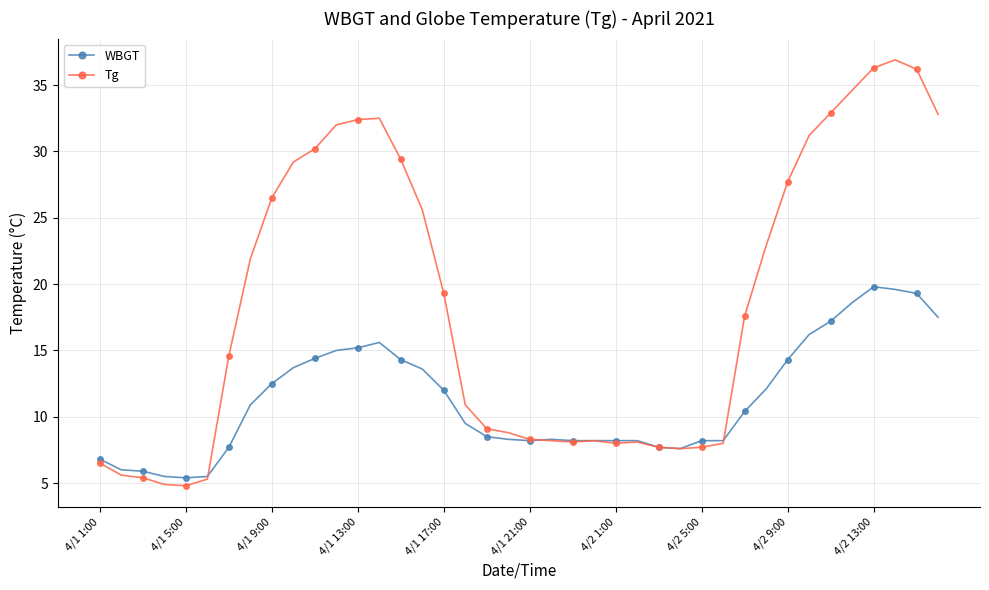

How many series are shown in this chart?

2